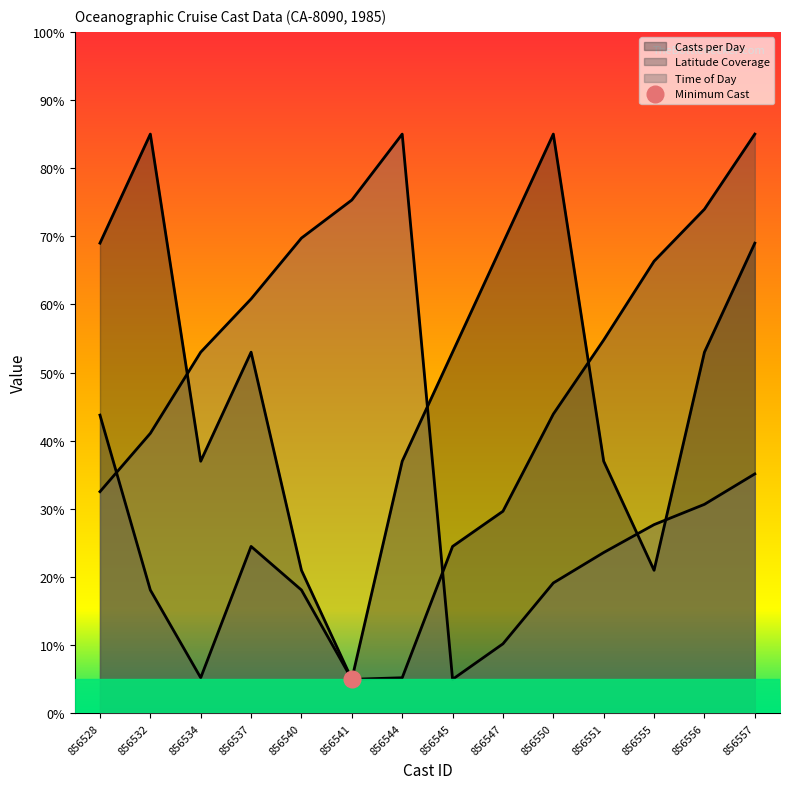

How many lines are shown in the chart?

3